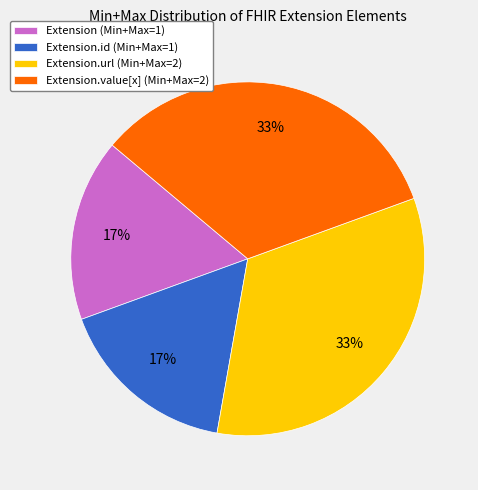

Is it true that Extension.url (Min+Max=2) is 40% of the pie?

False